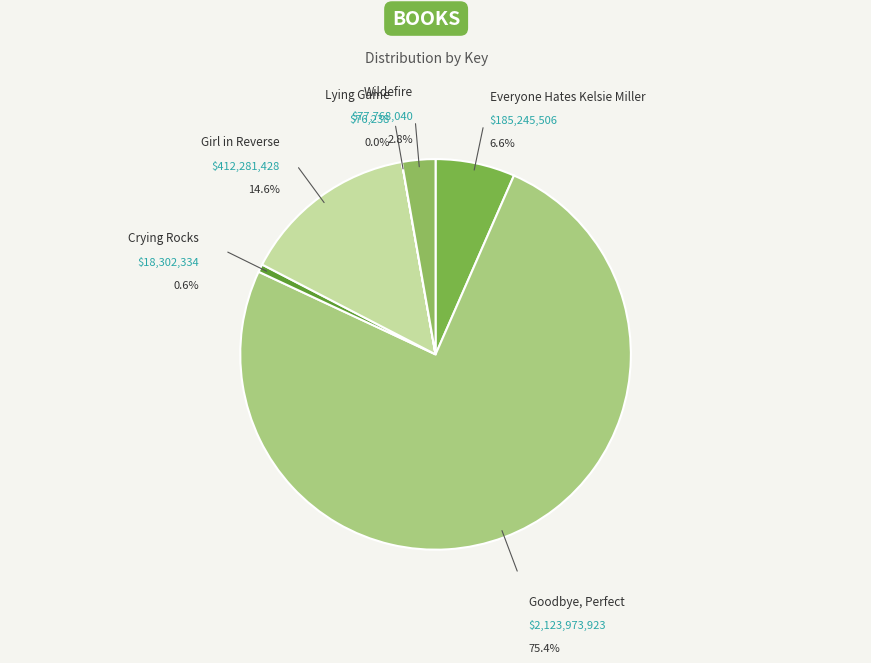

Rank the categories by value from lowest to highest.

Lying Game, Crying Rocks, Wildefire, Everyone Hates Kelsie Miller, Girl in Reverse, Goodbye, Perfect